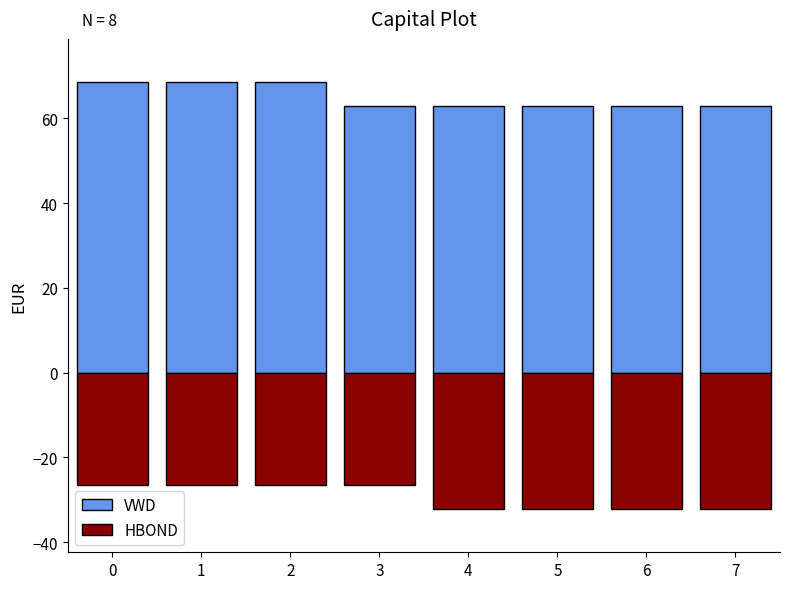

Which series has the largest total across all categories?

VWD